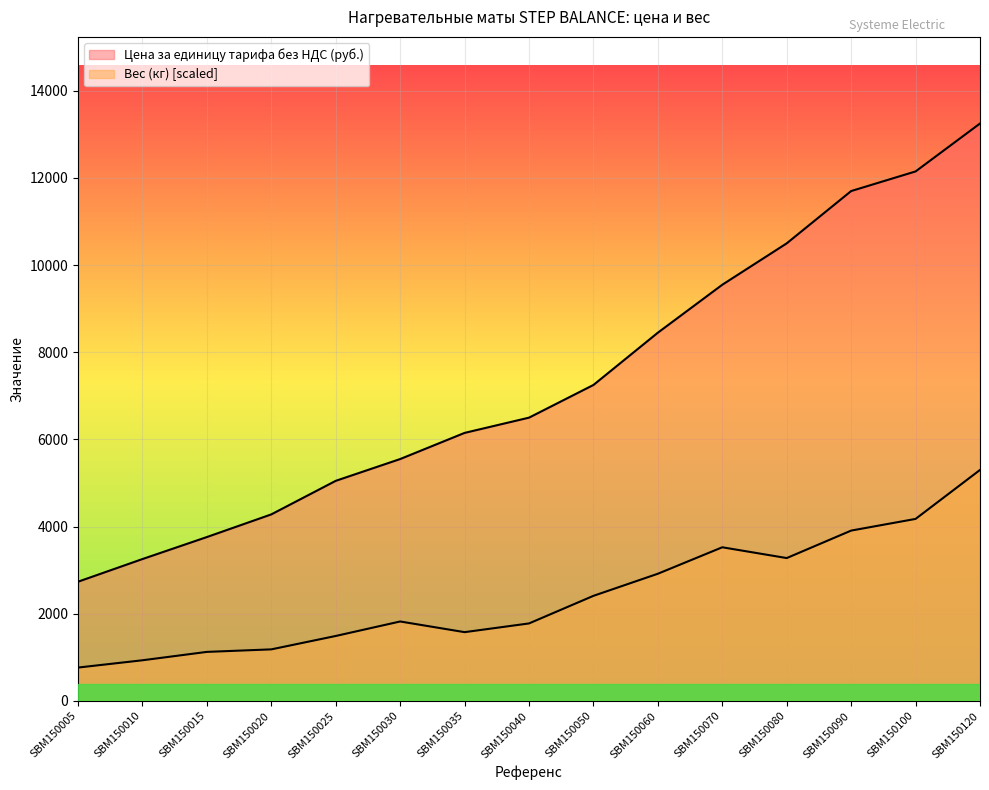

How many data points does each series have?

15